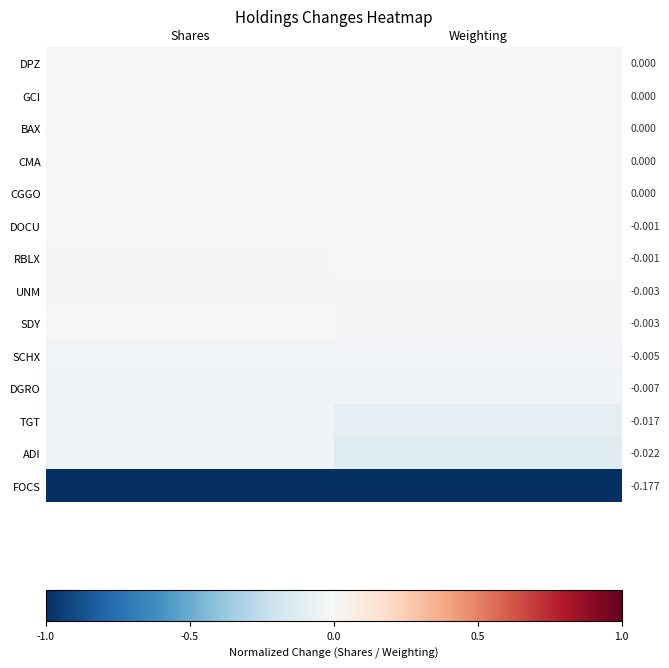

Rank the series at Shares from highest to lowest value.

BAX, CMA, DPZ, GCI, CGGO, DOCU, SDY, RBLX, UNM, SCHX, ADI, TGT, DGRO, FOCS